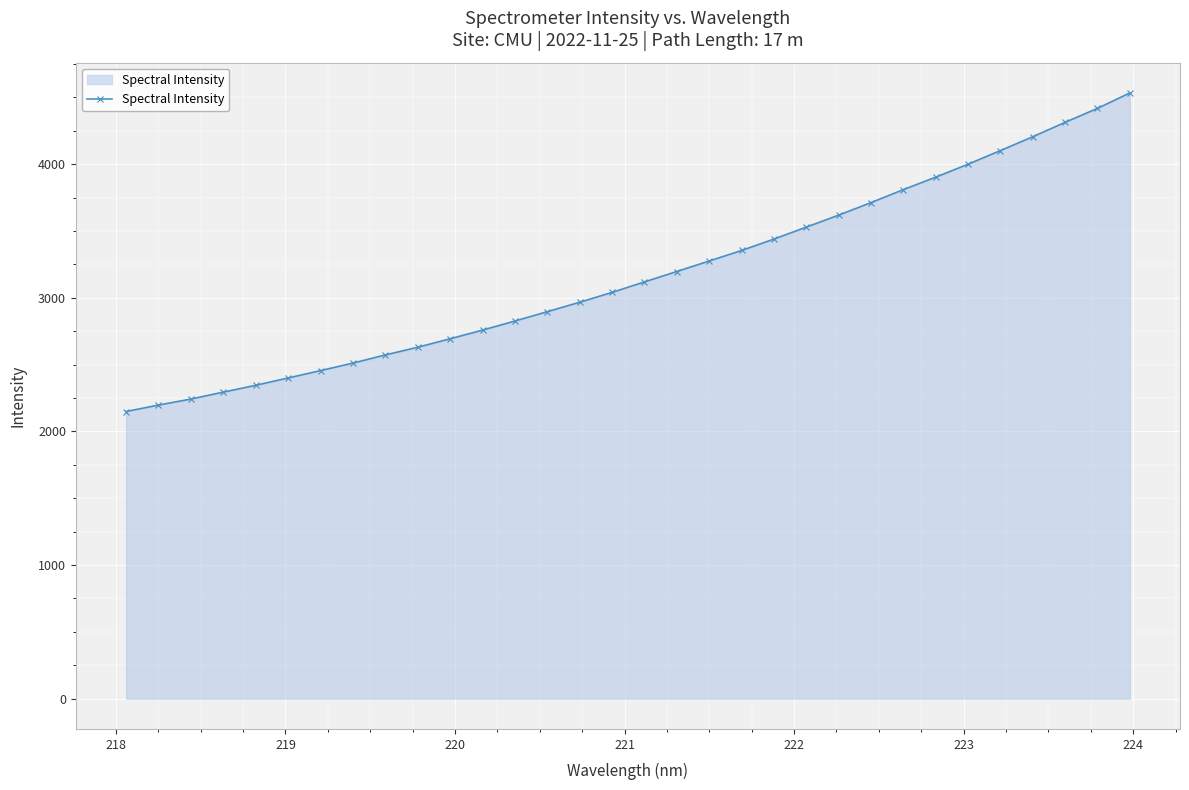

What is the value of the 19th point from the left?

3274.8